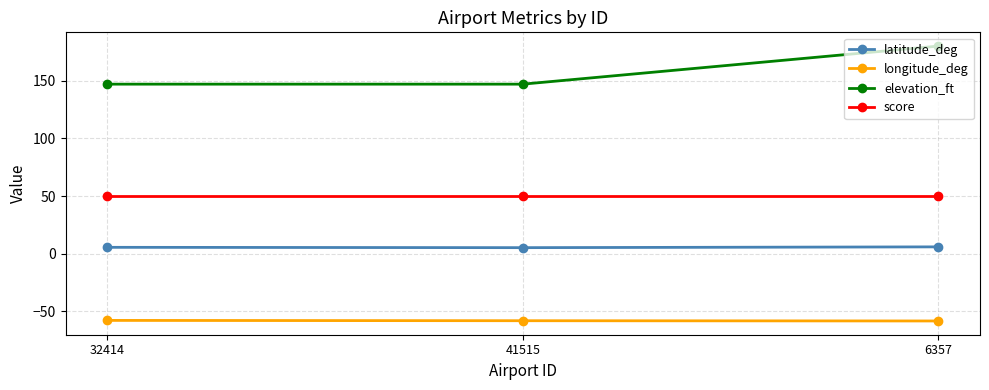

What position from the right is 6357?

1